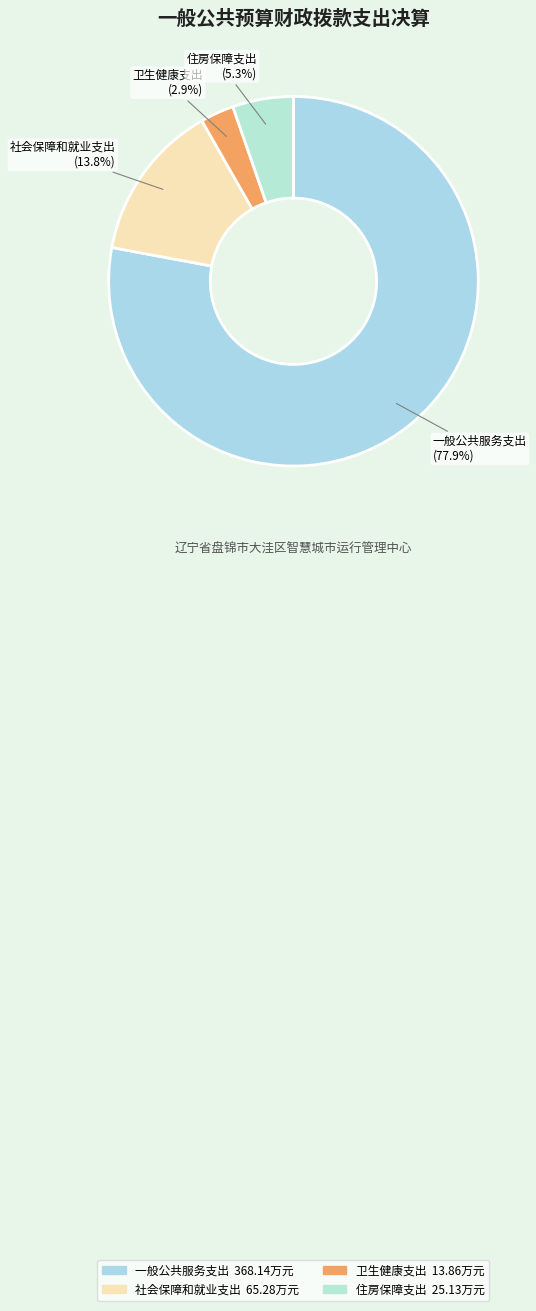

To the nearest percent, what portion does 住房保障支出 represent?

5%